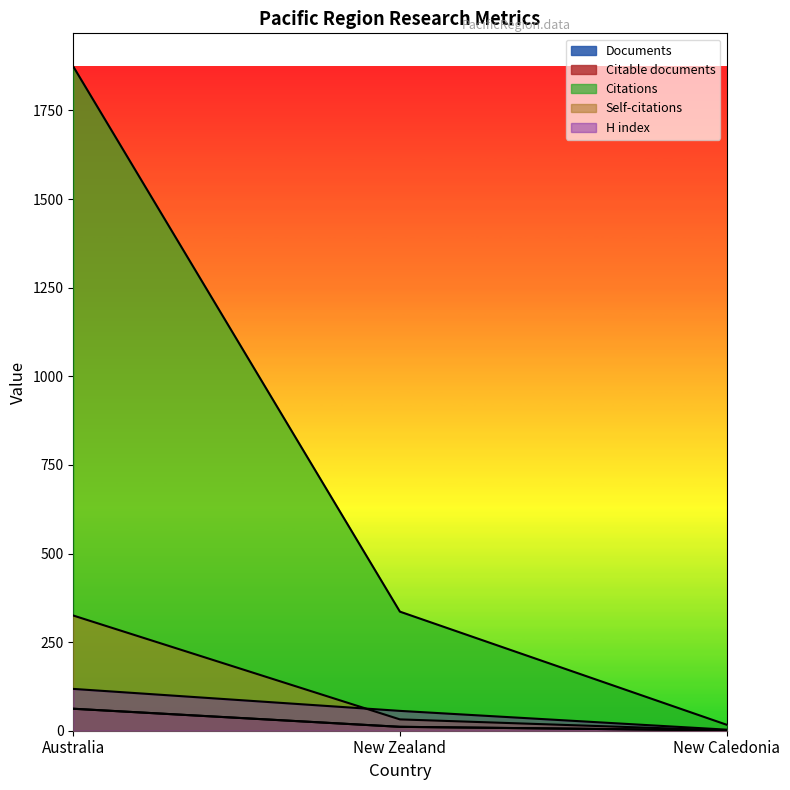

Where does the Documents series first go above 11?

Australia